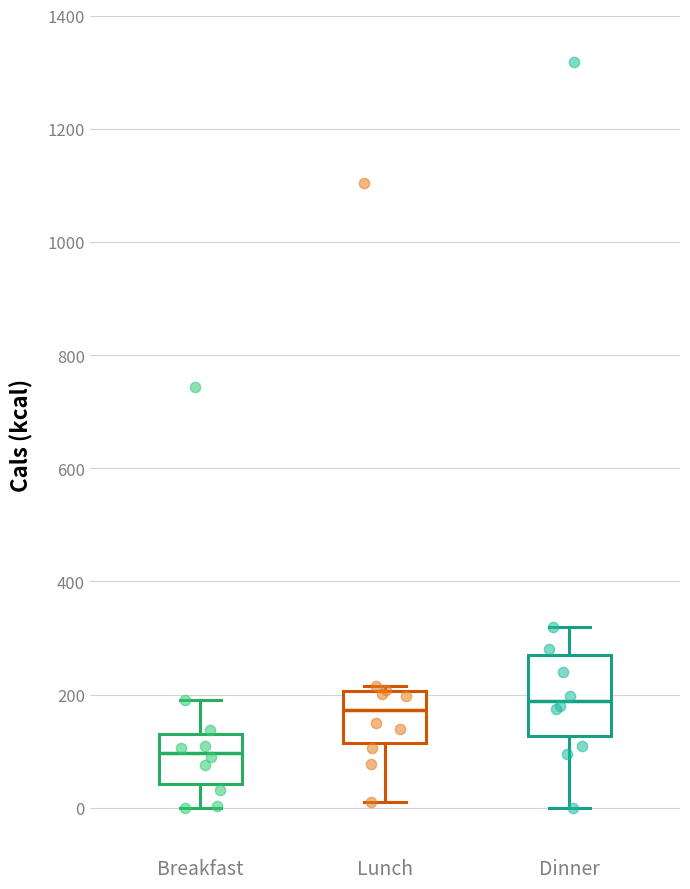

Which box's median line is the lowest?

Breakfast